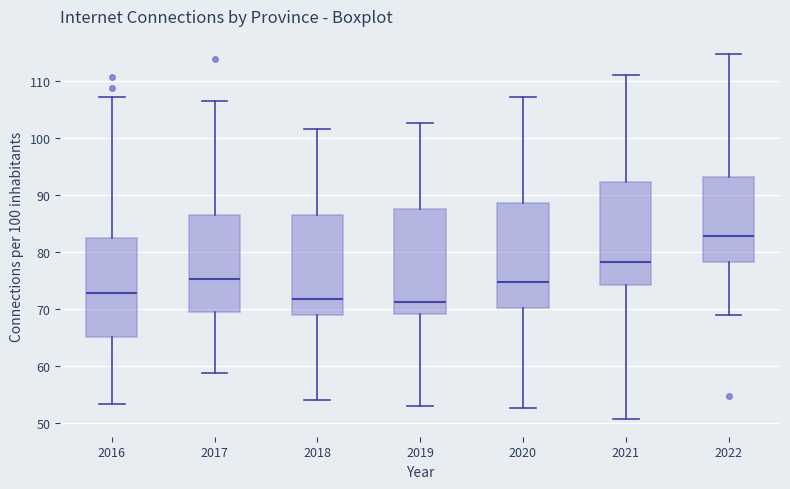

Reading left to right, read every box against the y-axis: the position of its median line, the range the box covers, and the ends of its whiskers. The values are not printed on the chart, so give them approximately, as read against the axis.

2016: median 73, box 65 to 82, whiskers 53 to 107
2017: median 75, box 69 to 86, whiskers 59 to 106
2018: median 72, box 69 to 86, whiskers 54 to 101
2019: median 71, box 69 to 88, whiskers 53 to 103
2020: median 75, box 70 to 89, whiskers 53 to 107
2021: median 78, box 74 to 92, whiskers 51 to 111
2022: median 83, box 78 to 93, whiskers 69 to 115